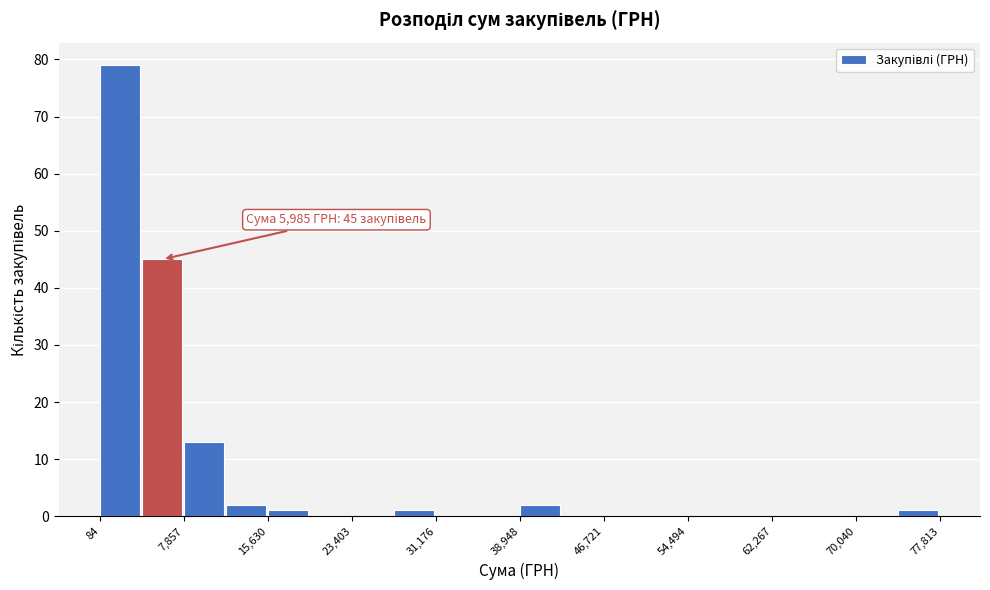

Around what value on the x-axis is the tallest bar? Give the approximate position of its centre, as read against the axis.

2000